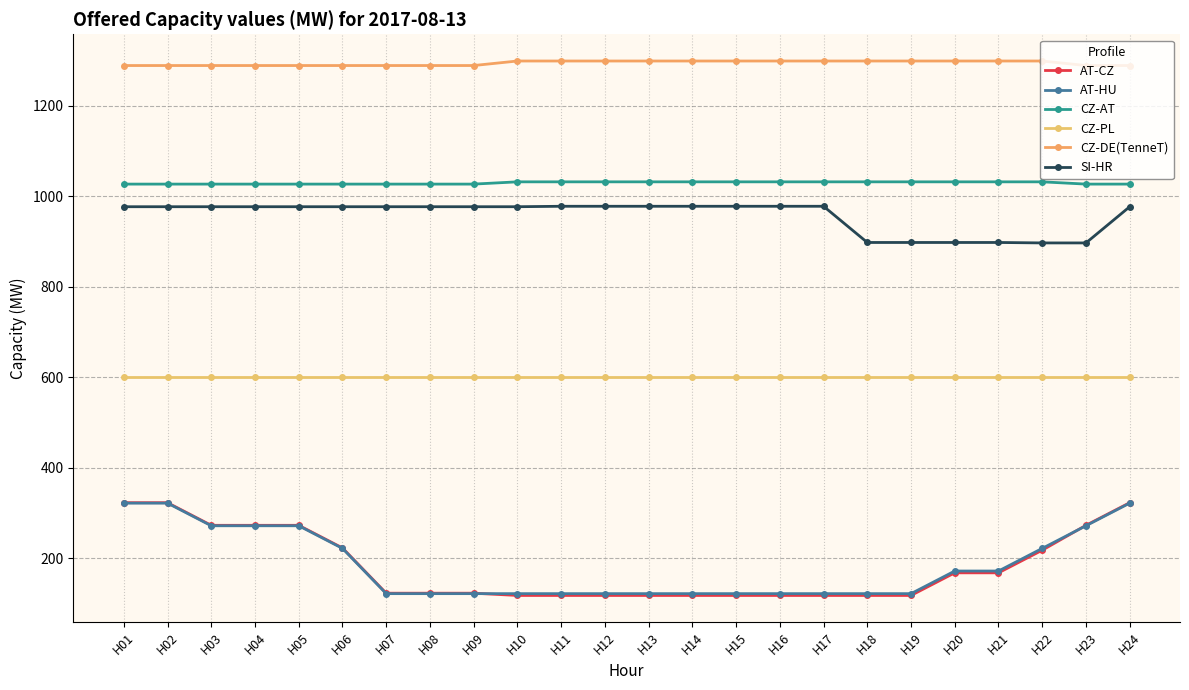

How many lines are shown in the chart?

6